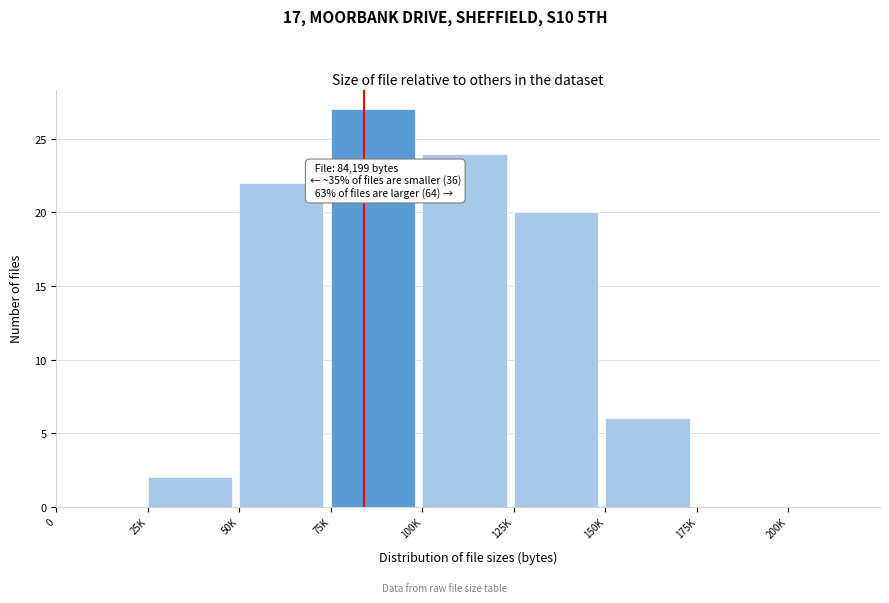

Reading right to left, transcribe all the data shown in this chart.

175K=0	150K=6	125K=20	100K=24	75K=27	50K=22	25K=2	0=0